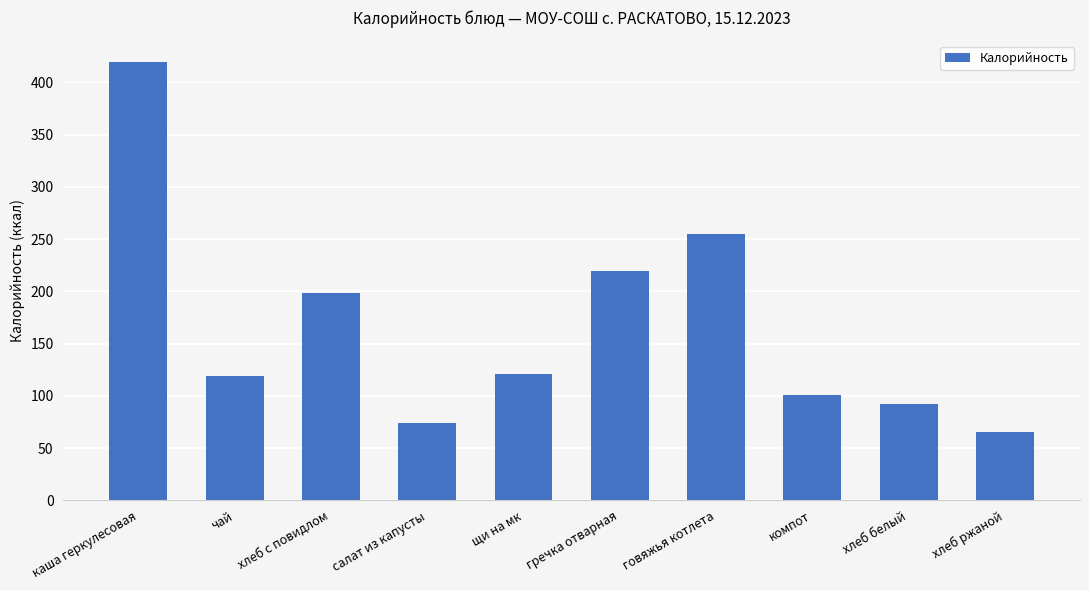

What is the difference between the values at щи на мк and хлеб с повидлом?

77.1